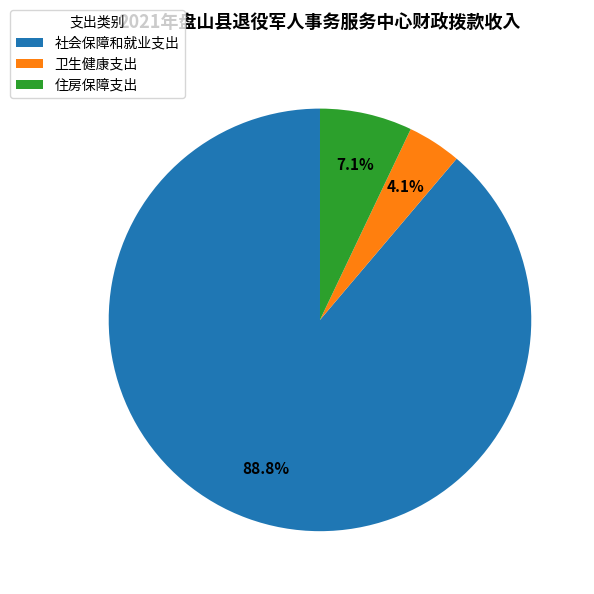

To the nearest percent, what percentage of the pie is 社会保障和就业支出?

89%